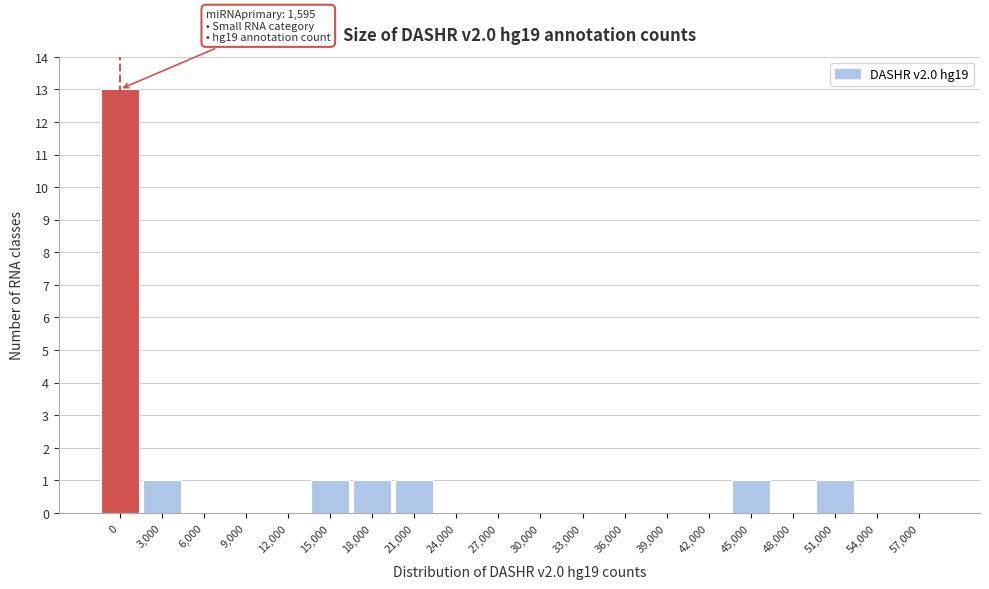

Reading left to right, what are all the values shown in this chart?

0=13	3,000=1	6,000=0	9,000=0	12,000=0	15,000=1	18,000=1	21,000=1	24,000=0	27,000=0	30,000=0	33,000=0	36,000=0	39,000=0	42,000=0	45,000=1	48,000=0	51,000=1	54,000=0	57,000=0